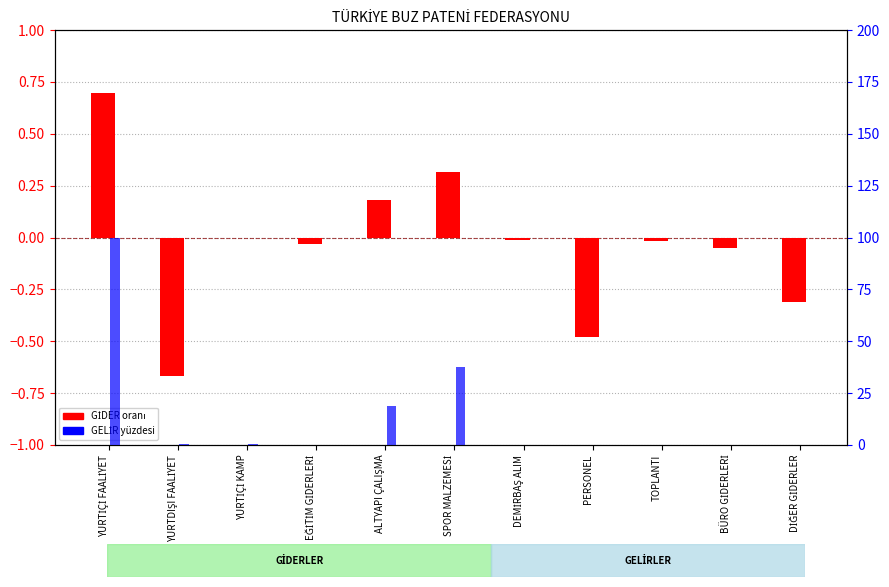

How many negative values does the GİDER oranı series have?

8